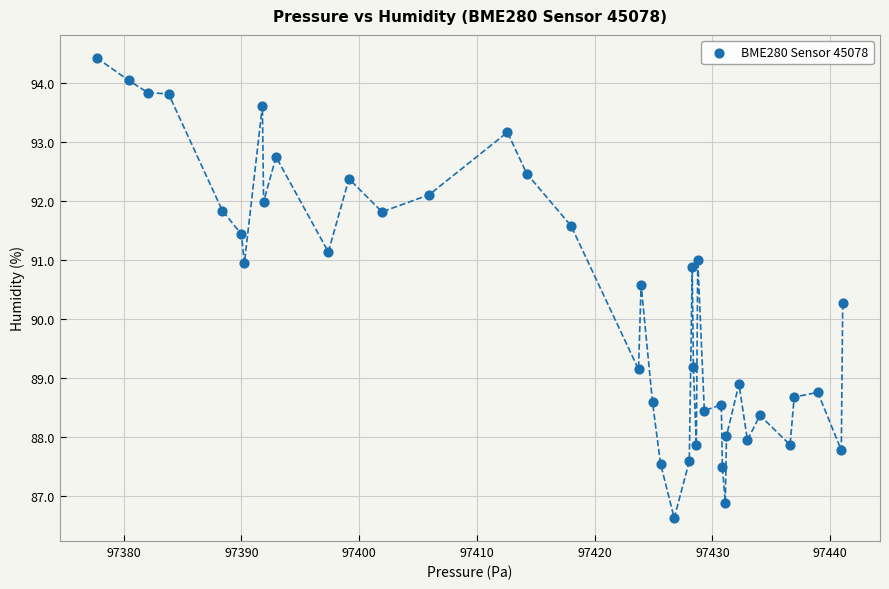

What Y value in the scatter plot is closest to 90?

90.3